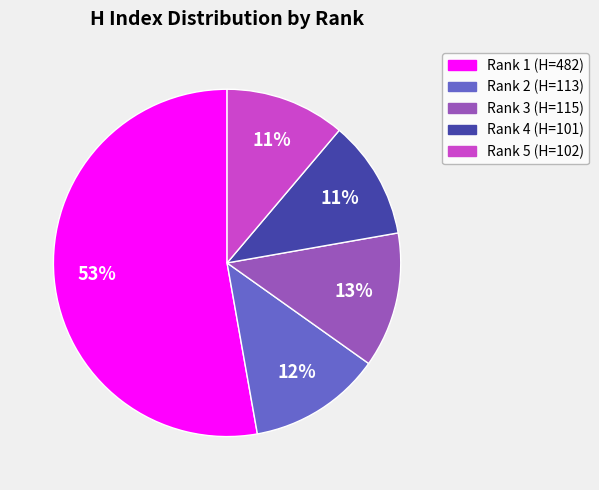

To the nearest percent, what is the average slice percentage?

20%